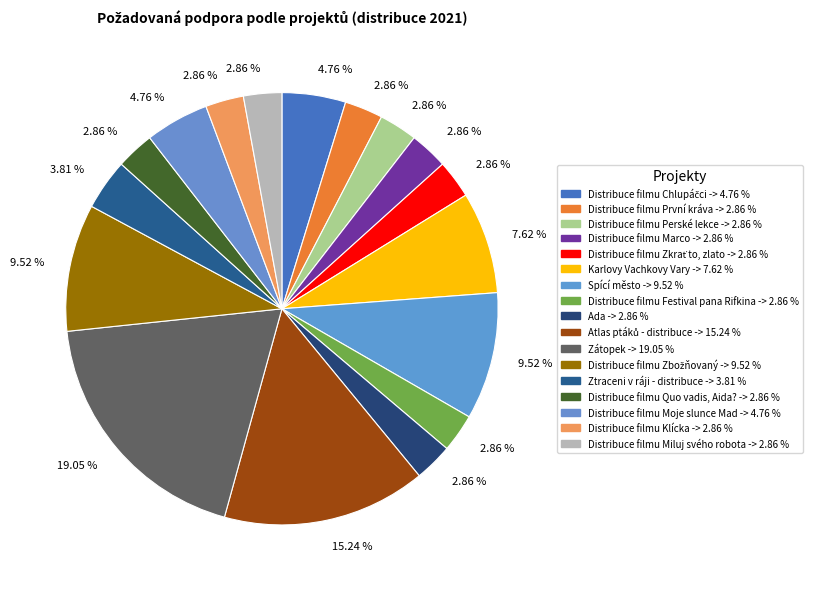

True or false: Zátopek accounts for 27% of the total.

False